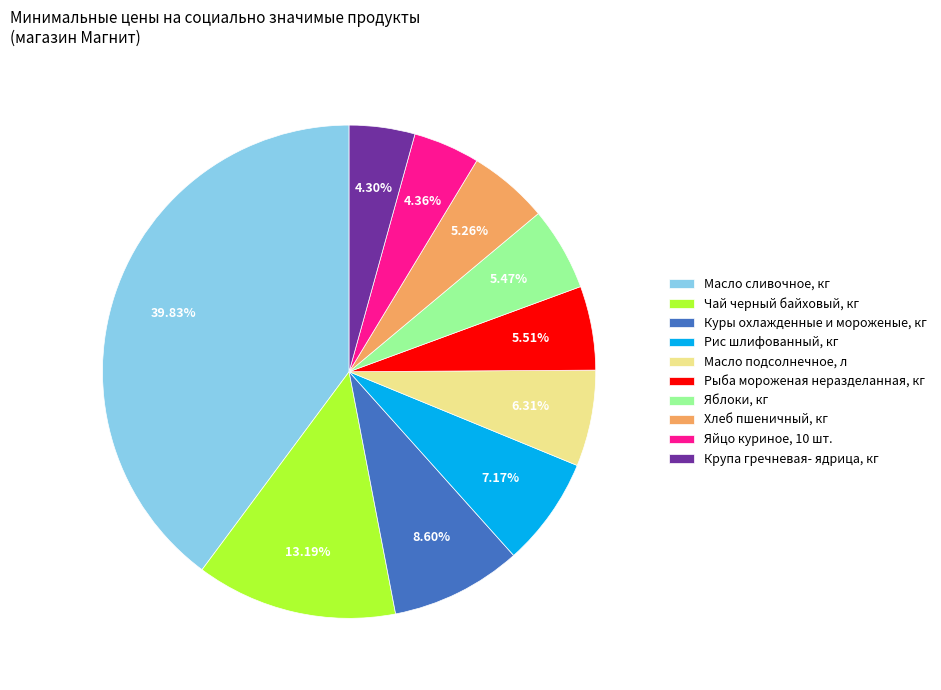

The Хлеб пшеничный, кг slice represents 18% of the pie. True or false?

False